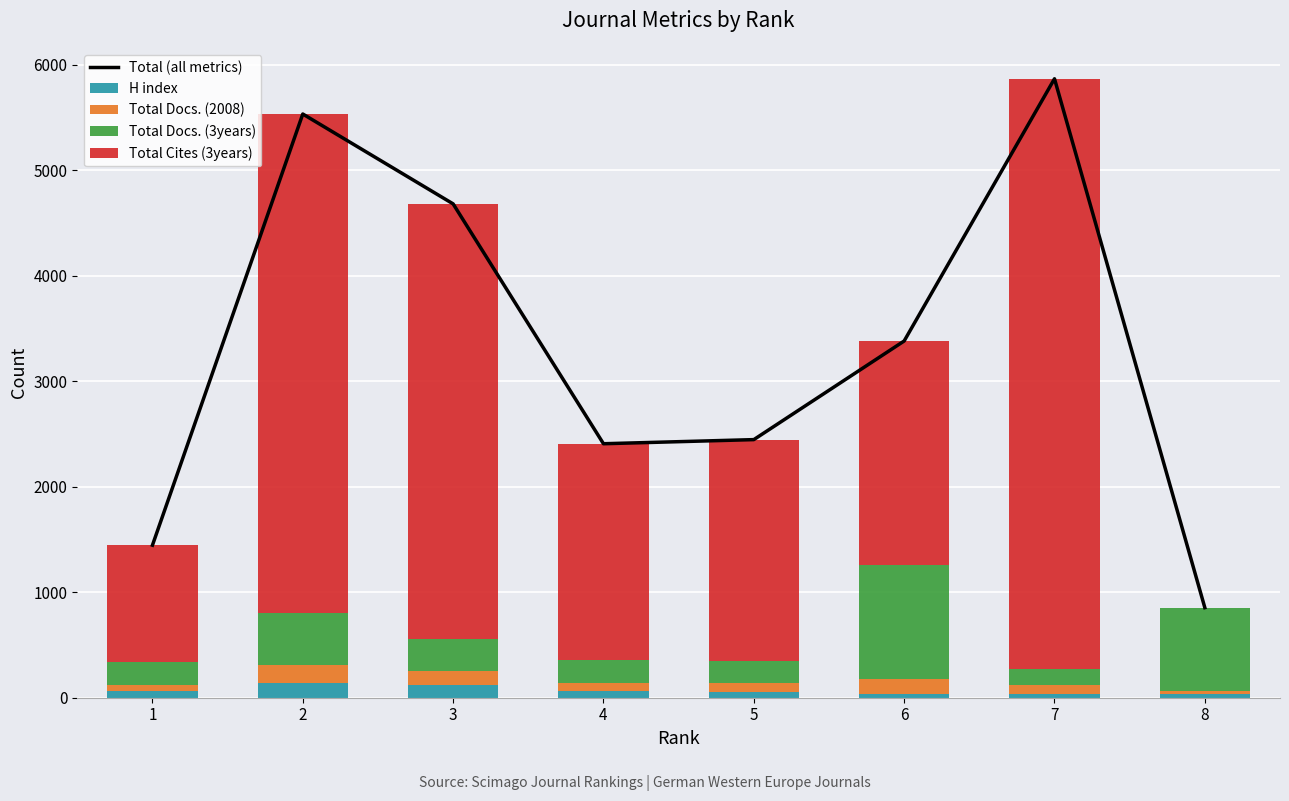

What is the average value of the Total Docs. (3years) series?

435